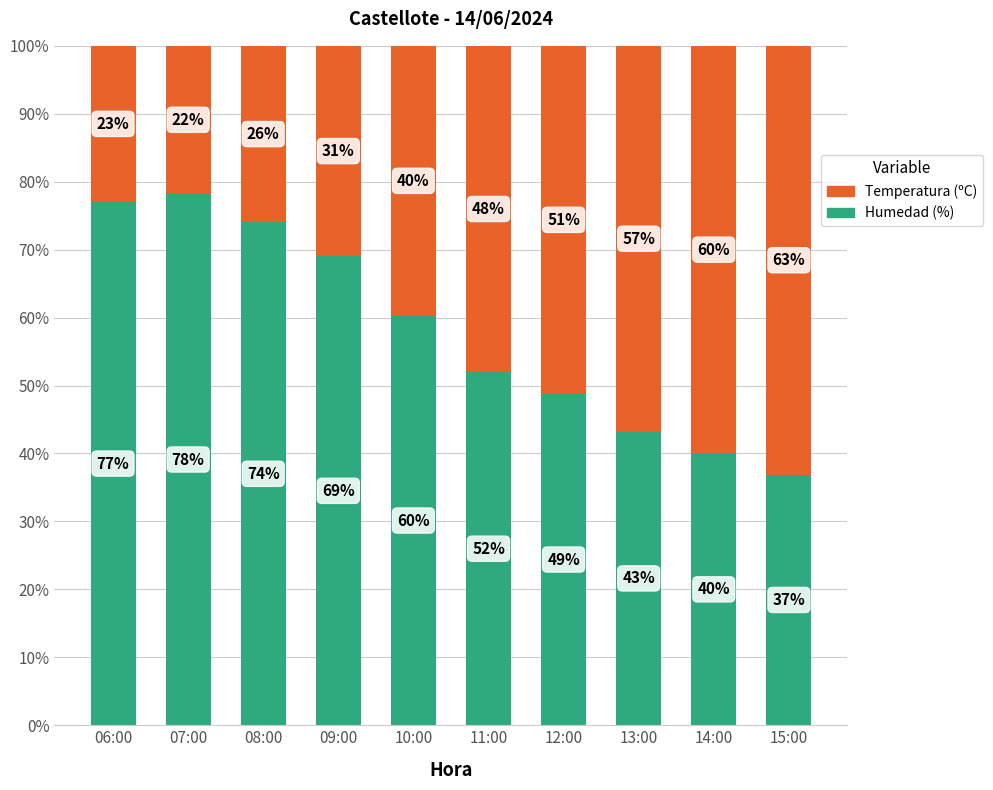

What is the lowest value of the Humedad (%) series?

36.9